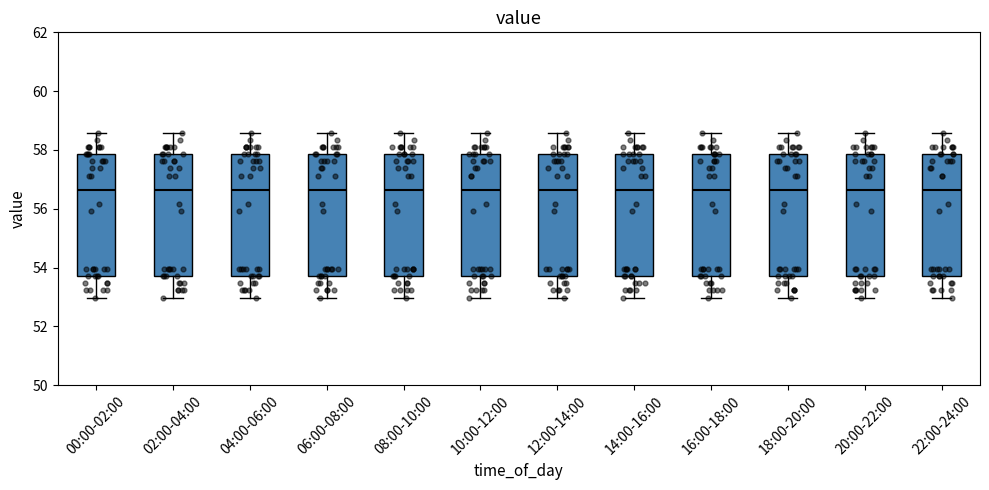

Reading left to right, read every box against the y-axis: the position of its median line, the range the box covers, and the ends of its whiskers. The values are not printed on the chart, so give them approximately, as read against the axis.

00:00-02:00: median 56.6, box 53.8 to 57.8, whiskers 53.0 to 58.6
02:00-04:00: median 56.6, box 53.8 to 57.8, whiskers 53.0 to 58.6
04:00-06:00: median 56.6, box 53.8 to 57.8, whiskers 53.0 to 58.6
06:00-08:00: median 56.6, box 53.8 to 57.8, whiskers 53.0 to 58.6
08:00-10:00: median 56.6, box 53.8 to 57.8, whiskers 53.0 to 58.6
10:00-12:00: median 56.6, box 53.8 to 57.8, whiskers 53.0 to 58.6
12:00-14:00: median 56.6, box 53.8 to 57.8, whiskers 53.0 to 58.6
14:00-16:00: median 56.6, box 53.8 to 57.8, whiskers 53.0 to 58.6
16:00-18:00: median 56.6, box 53.8 to 57.8, whiskers 53.0 to 58.6
18:00-20:00: median 56.6, box 53.8 to 57.8, whiskers 53.0 to 58.6
20:00-22:00: median 56.6, box 53.8 to 57.8, whiskers 53.0 to 58.6
22:00-24:00: median 56.6, box 53.8 to 57.8, whiskers 53.0 to 58.6